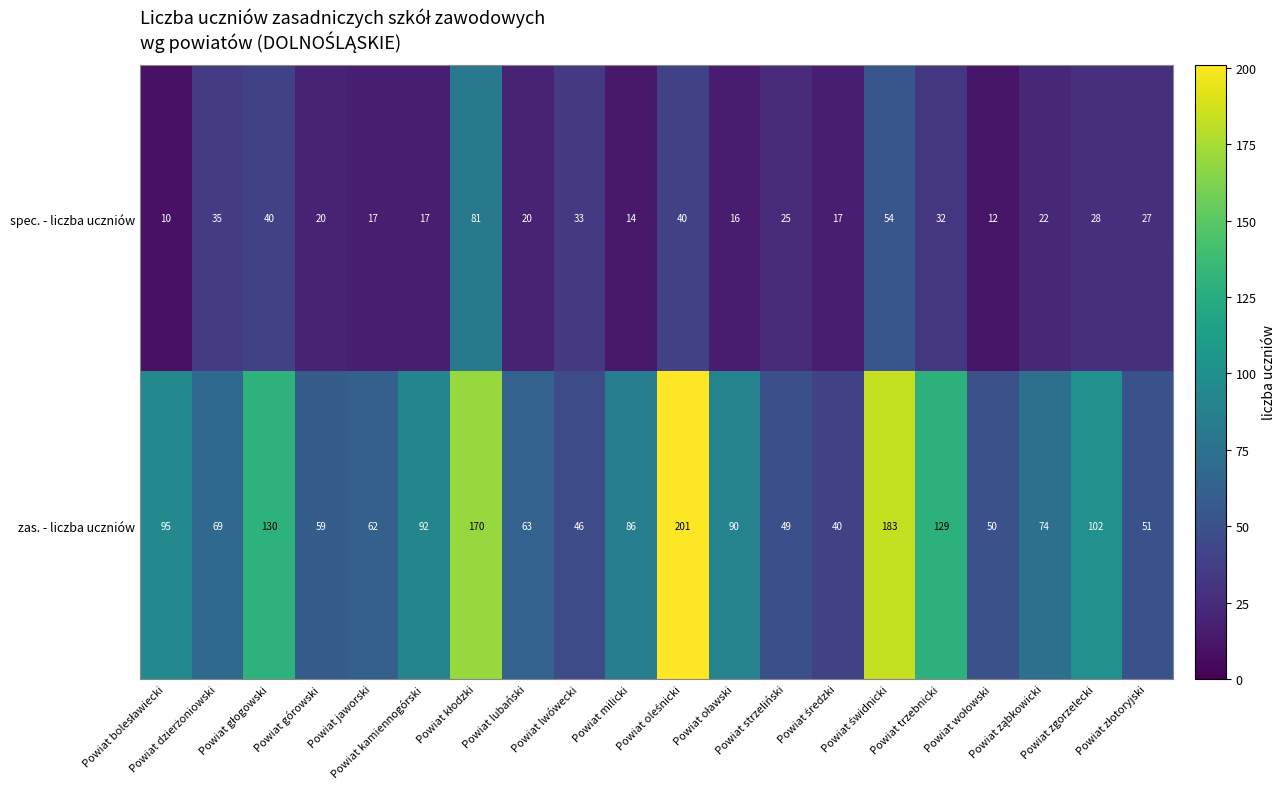

What is the greatest value displayed?

201